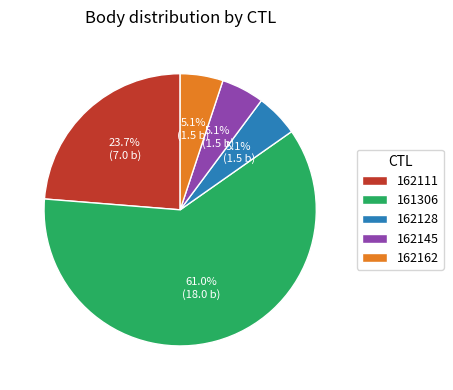

What percentage is the 162162 slice, to the nearest percent?

5%